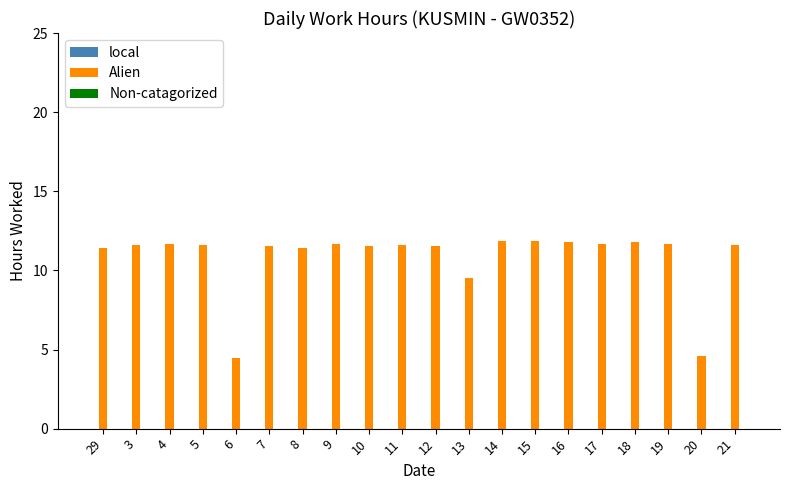

What position from the right is 21?

1